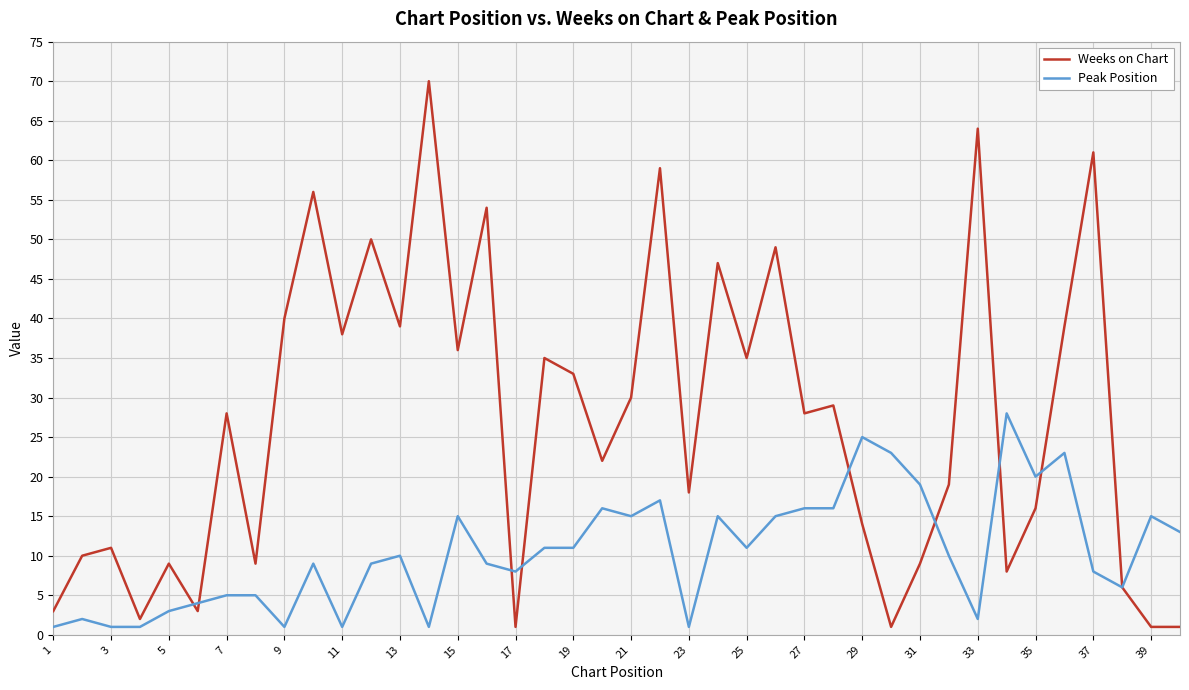

List the series in order of their peak value, highest first.

Weeks on Chart, Peak Position